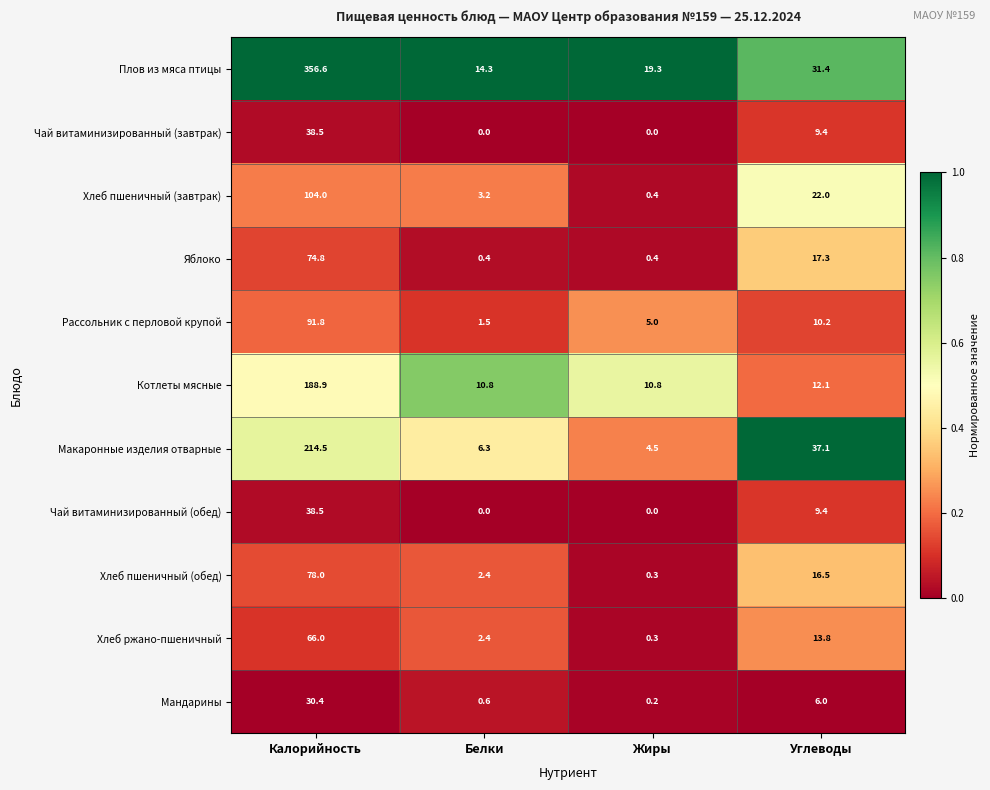

List the labels in order of Рассольник с перловой крупой value, largest first.

Калорийность, Углеводы, Жиры, Белки